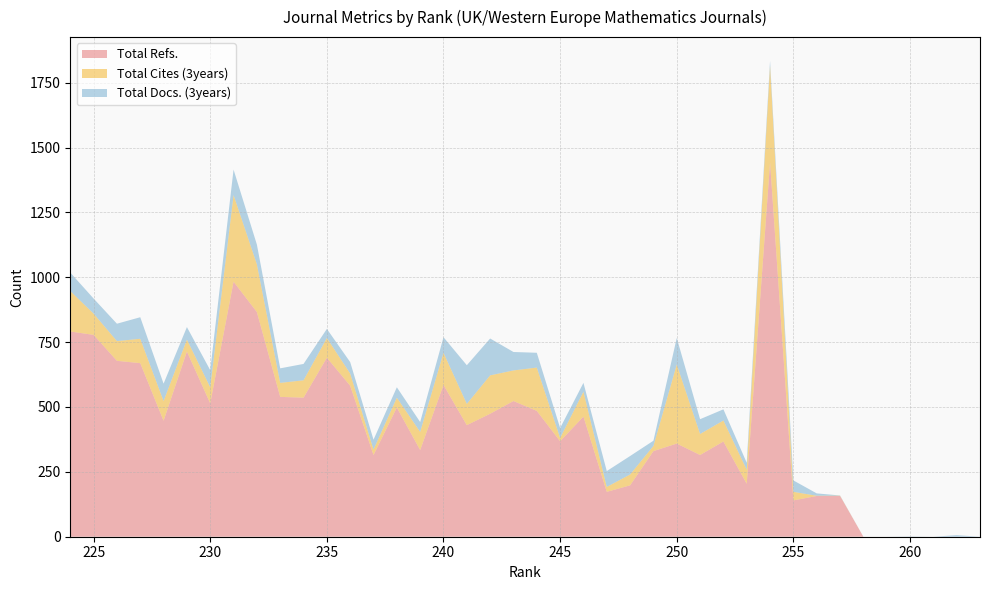

What is the maximum value for Total Refs.?

1443